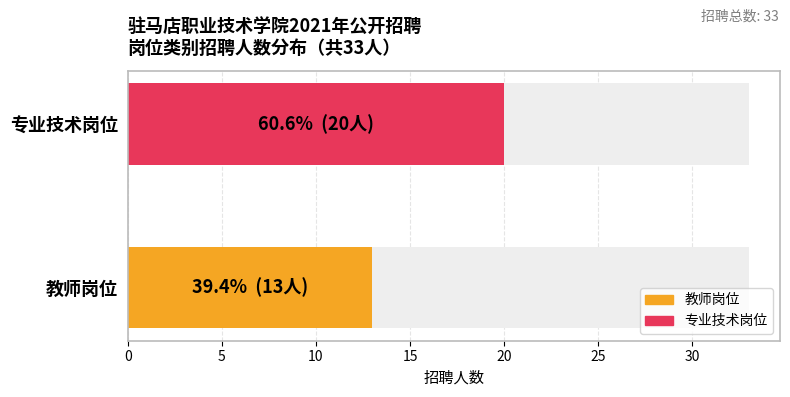

Are the bars grouped side by side (vs. stacked)?

Yes